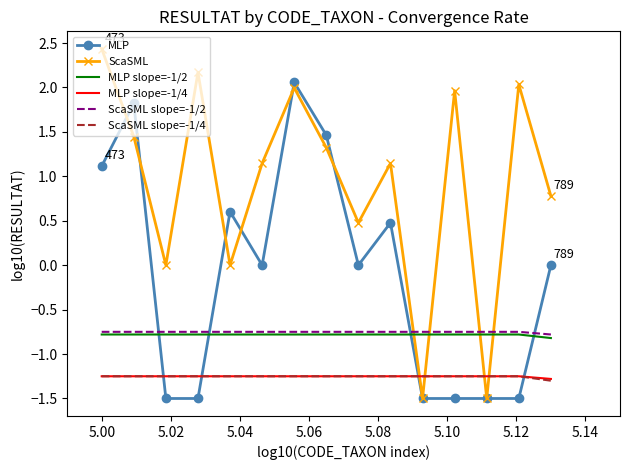

Which series has the widest spread of values?

ScaSML